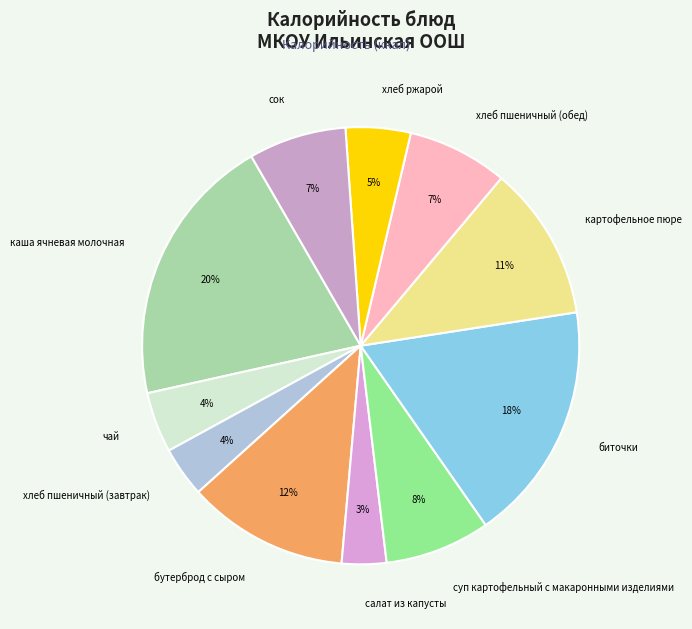

To the nearest percent, what portion does чай represent?

4%